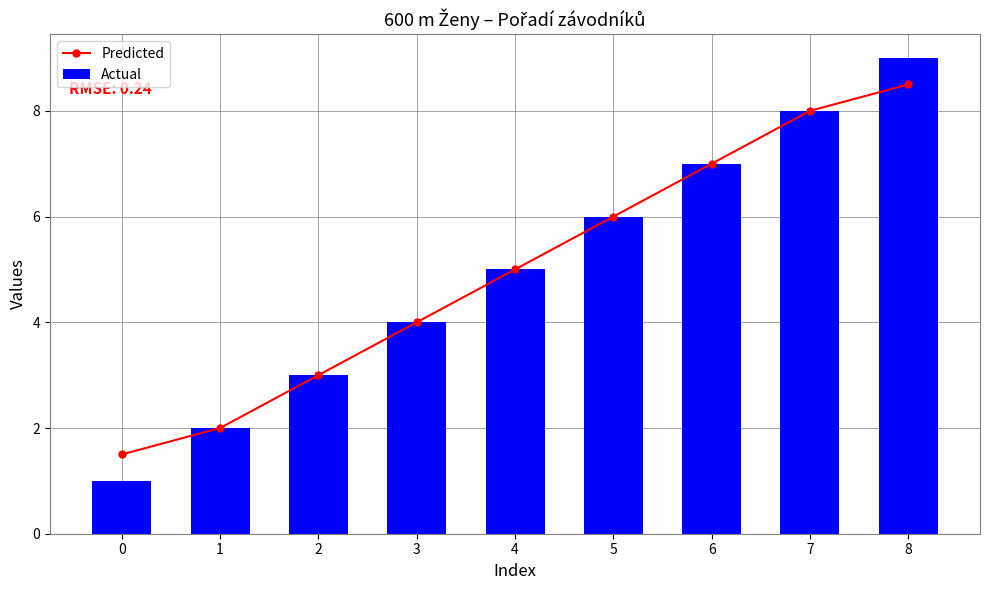

List the labels in order of Actual value, largest first.

8, 7, 6, 5, 4, 3, 2, 1, 0